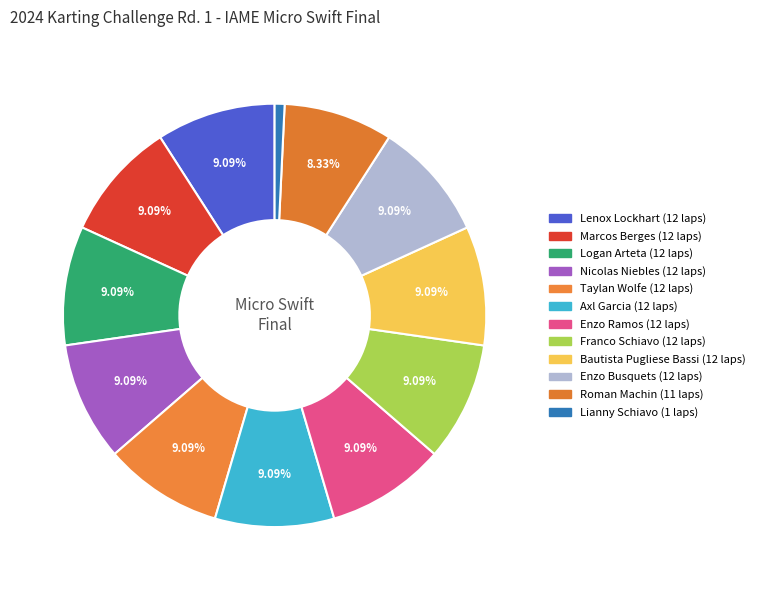

Count the number of slices in the pie.

12